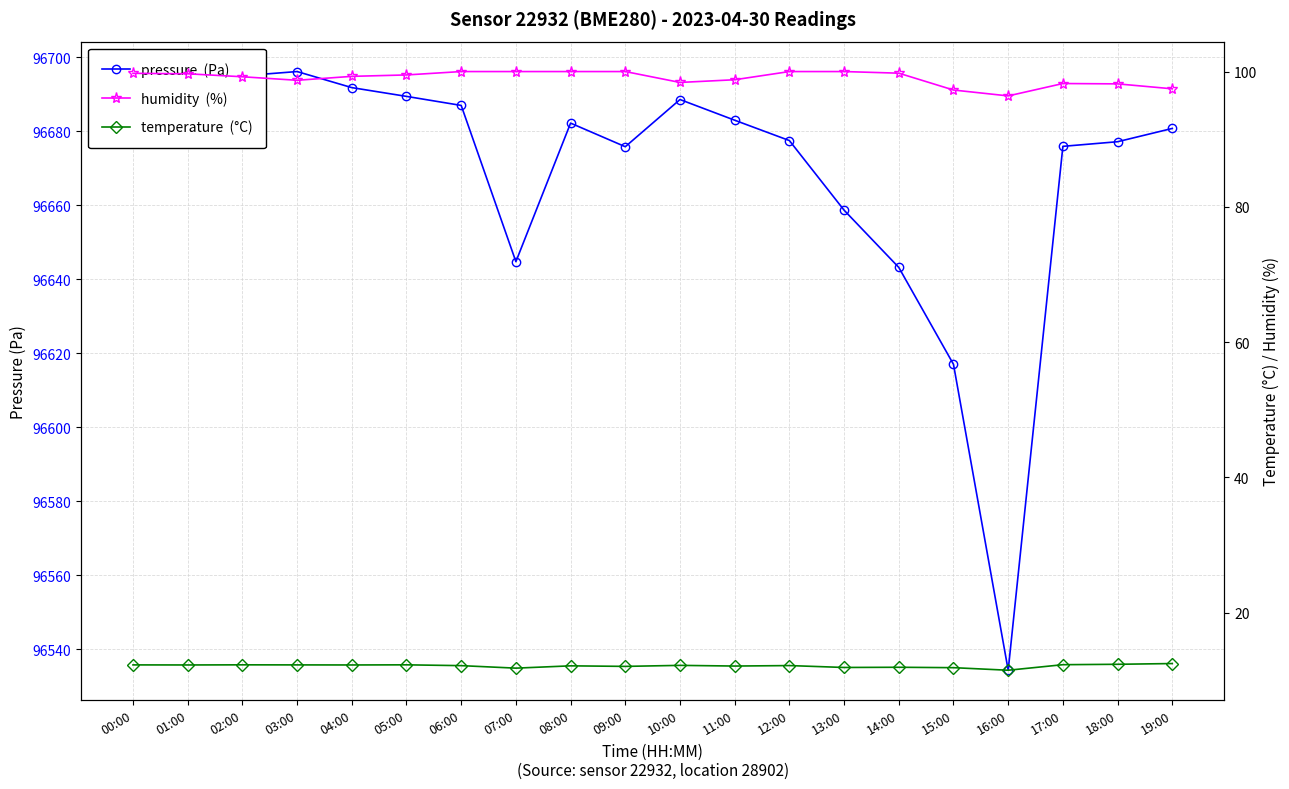

What is the sum of all temperature values?

243.1